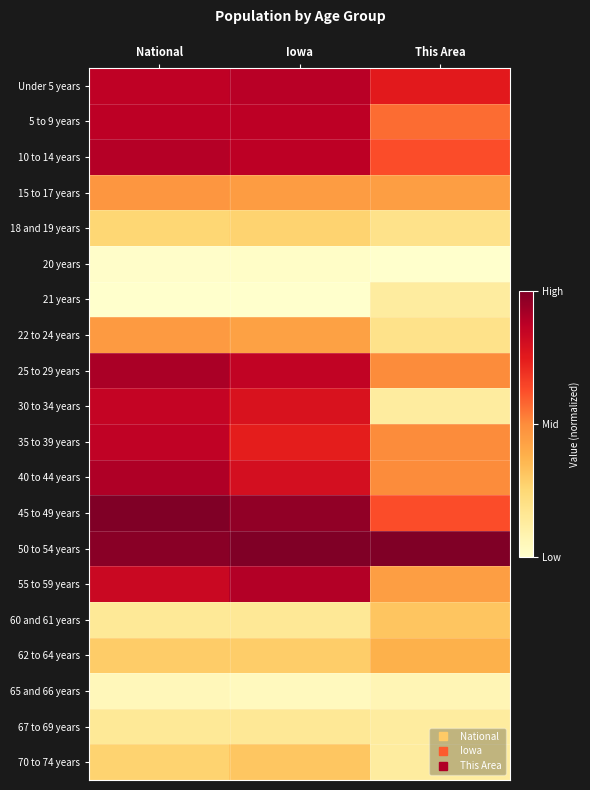

Reading left to right, what are all the values shown in this chart?

Under 5 years: National=0.9	Iowa=0.9	This Area=0.8
5 to 9 years: National=0.9	Iowa=0.9	This Area=0.6
10 to 14 years: National=0.9	Iowa=0.9	This Area=0.6
15 to 17 years: National=0.5	Iowa=0.4	This Area=0.4
18 and 19 years: National=0.3	Iowa=0.3	This Area=0.2
20 years: National=0.0	Iowa=0.0	This Area=0.0
21 years: National=0.0	Iowa=0.0	This Area=0.1
22 to 24 years: National=0.5	Iowa=0.4	This Area=0.2
25 to 29 years: National=0.9	Iowa=0.9	This Area=0.5
30 to 34 years: National=0.9	Iowa=0.8	This Area=0.1
35 to 39 years: National=0.9	Iowa=0.7	This Area=0.5
40 to 44 years: National=0.9	Iowa=0.8	This Area=0.5
45 to 49 years: National=1.0	Iowa=1.0	This Area=0.6
50 to 54 years: National=1.0	Iowa=1.0	This Area=1.0
55 to 59 years: National=0.8	Iowa=0.9	This Area=0.4
60 and 61 years: National=0.2	Iowa=0.2	This Area=0.3
62 to 64 years: National=0.3	Iowa=0.3	This Area=0.4
65 and 66 years: National=0.1	Iowa=0.0	This Area=0.1
67 to 69 years: National=0.2	Iowa=0.2	This Area=0.1
70 to 74 years: National=0.3	Iowa=0.3	This Area=0.1